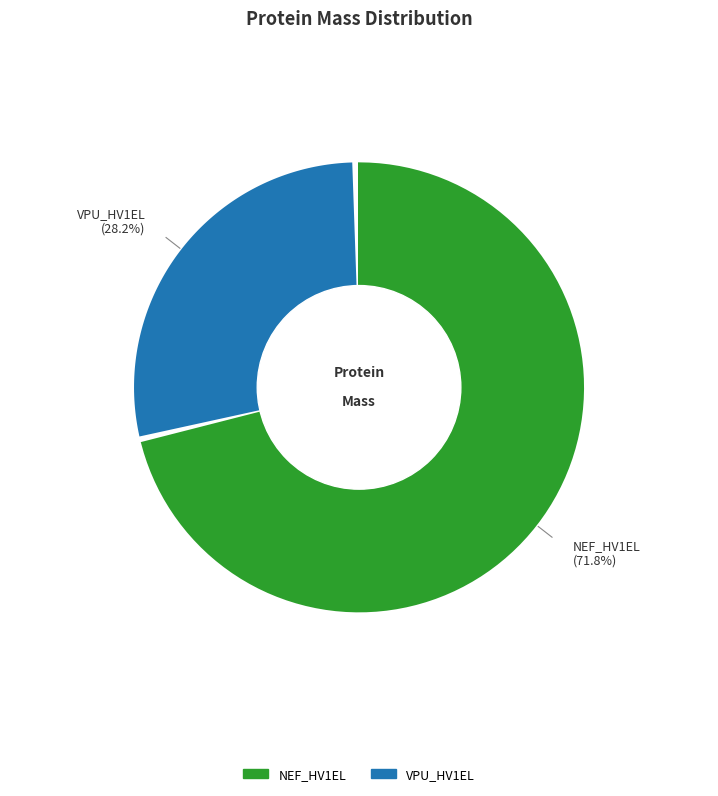

To the nearest percent, what is the combined percentage of sp|P04604|NEF_HV1EL Protein Nef and sp|P05925|VPU_HV1EL Protein Vpu?

100%